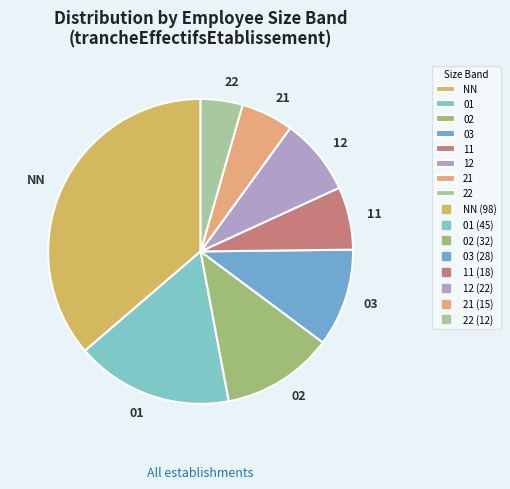

Is there a majority slice in this chart?

No